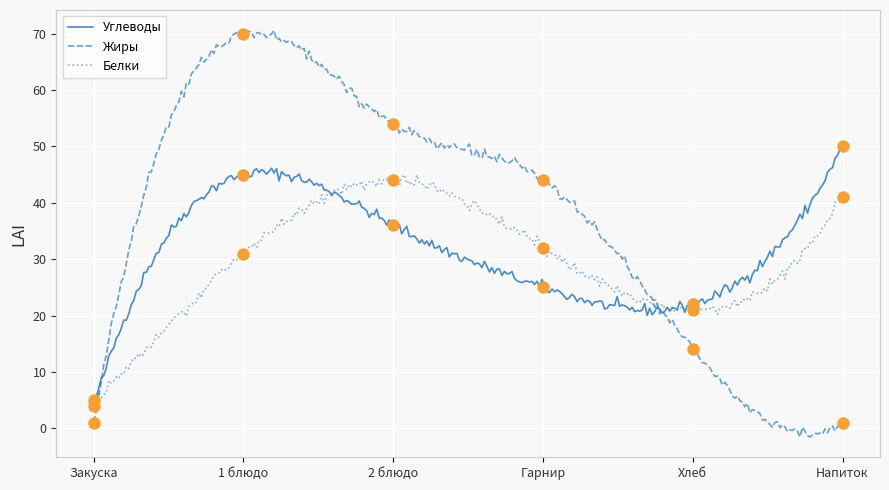

Is the value of Жиры at Хлеб greater than the value of Белки at 2 блюдо?

No